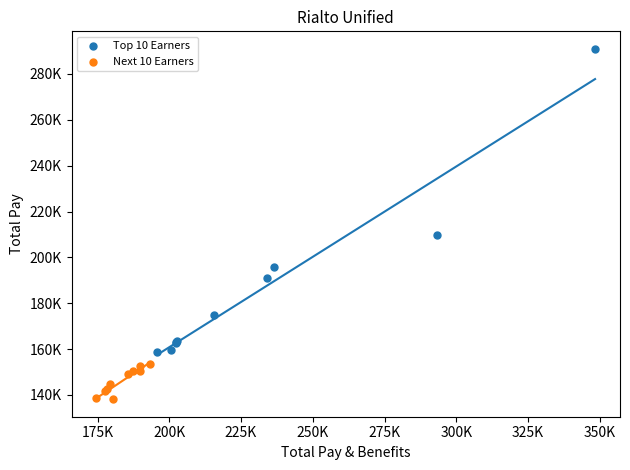

What are all the series names shown in the legend?

Top 10 Earners, Next 10 Earners